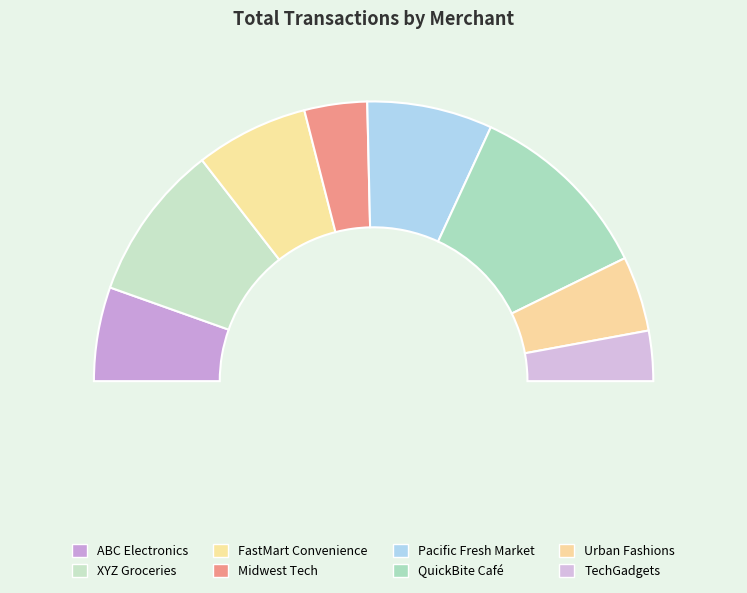

Combined, do Midwest Tech and XYZ Groceries account for over 50%?

No